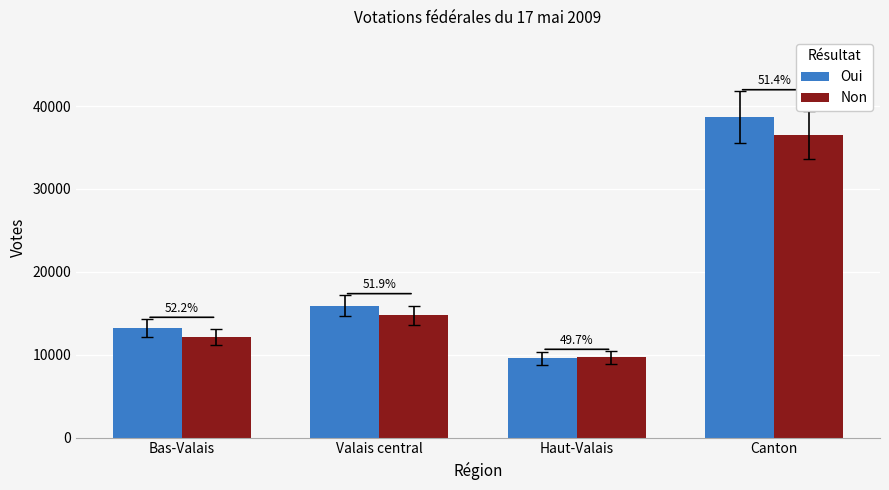

Rank the series by their maximum value, from lowest to highest.

Non, Oui